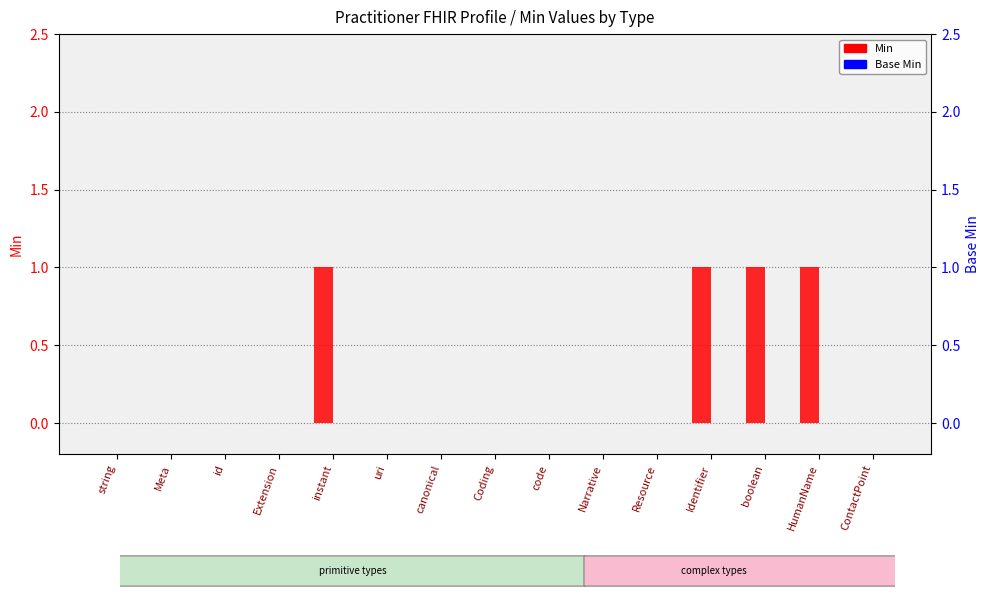

Reading left to right, transcribe all the data shown in this chart.

Min: string=0	Meta=0	id=0	Extension=0	instant=1	uri=0	canonical=0	Coding=0	code=0	Narrative=0	Resource=0	Identifier=1	boolean=1	HumanName=1	ContactPoint=0
Base Min: string=0	Meta=0	id=0	Extension=0	instant=0	uri=0	canonical=0	Coding=0	code=0	Narrative=0	Resource=0	Identifier=0	boolean=0	HumanName=0	ContactPoint=0